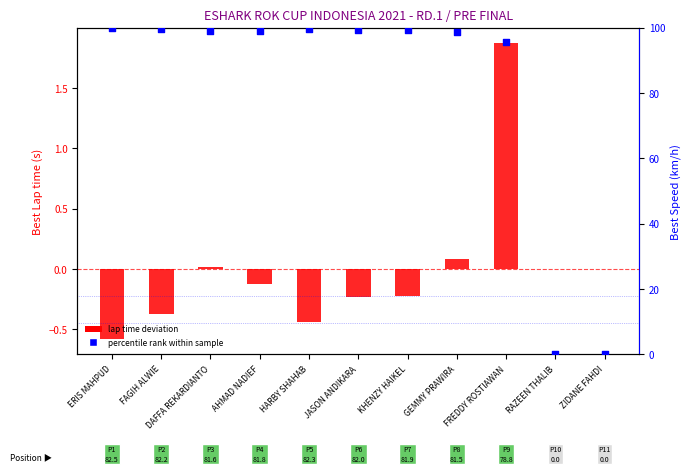

What are all the series names shown in the legend?

lap time deviation, percentile rank within sample